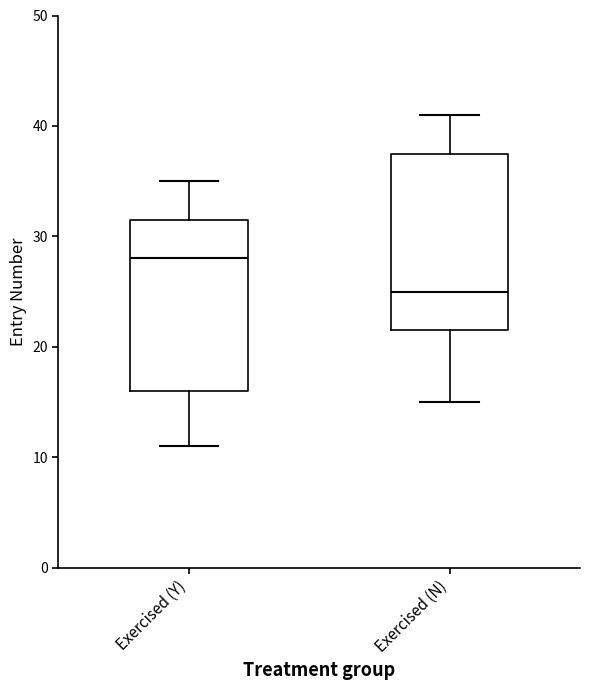

Where does the median line of the box for Exercised (N) sit on the y-axis? The values are not printed on the chart, so give them approximately, as read against the axis.

25